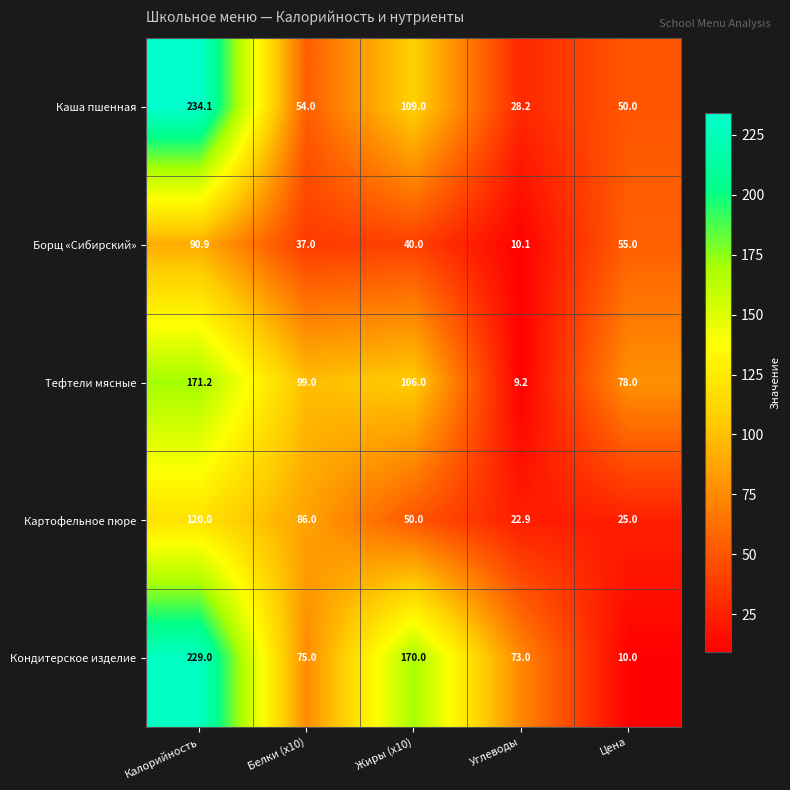

What is the greatest value displayed?

234.1